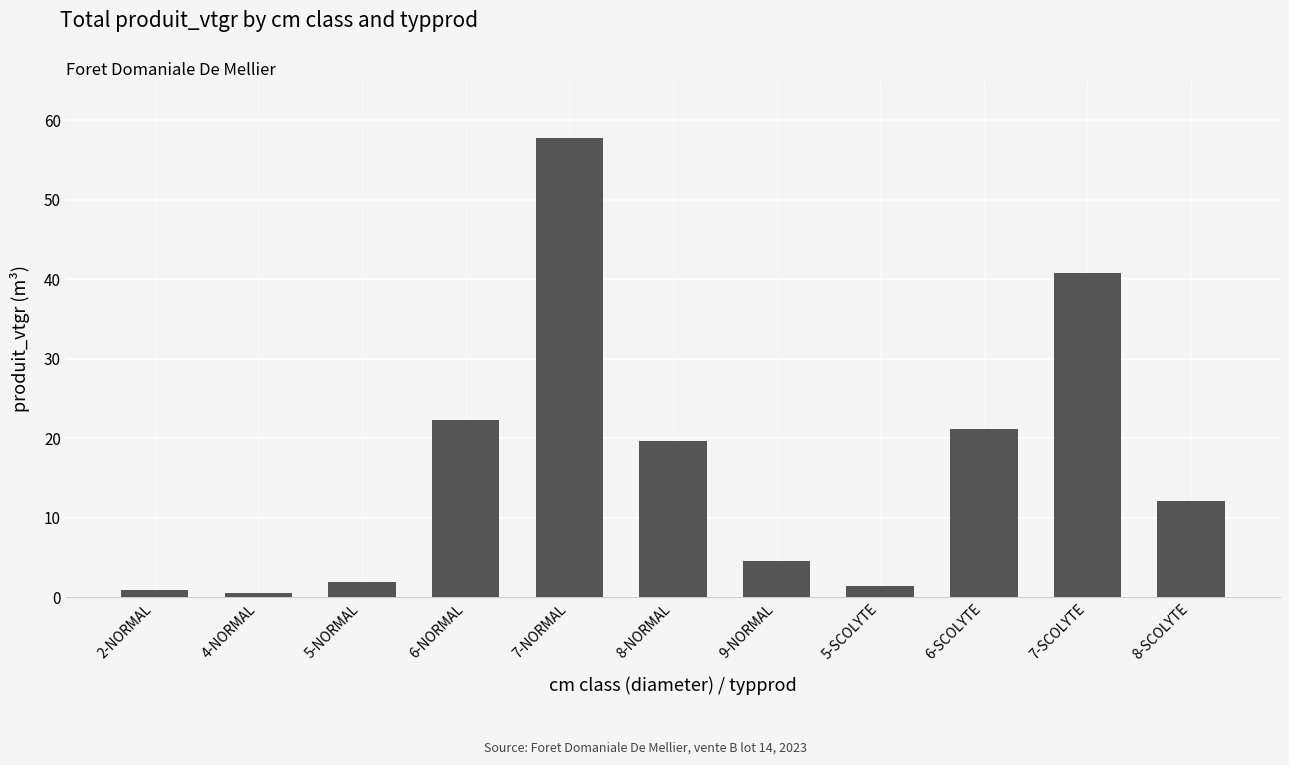

Where does the data first go above 12?

6-NORMAL